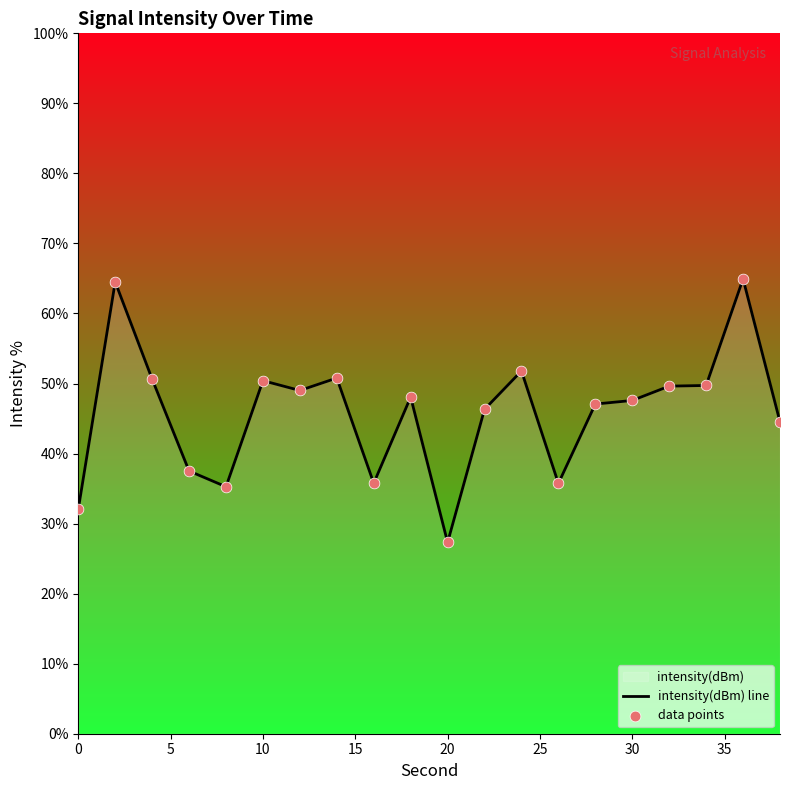

Which series has the largest total across all categories?

intensity(dBm) line